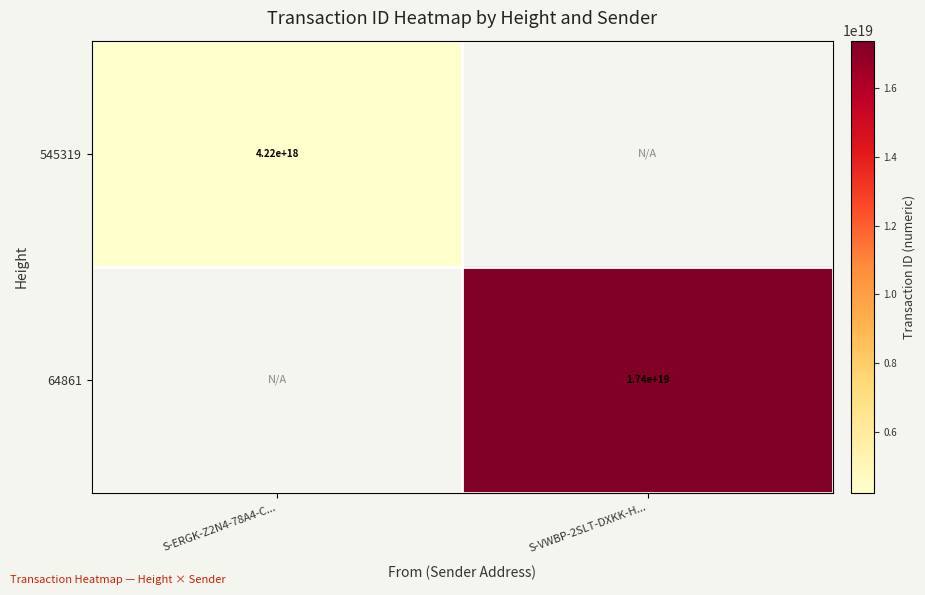

The 64861 series shows 26556720834785128448 at S-VWBP-2SLT-DXKK-H.... True or false?

False